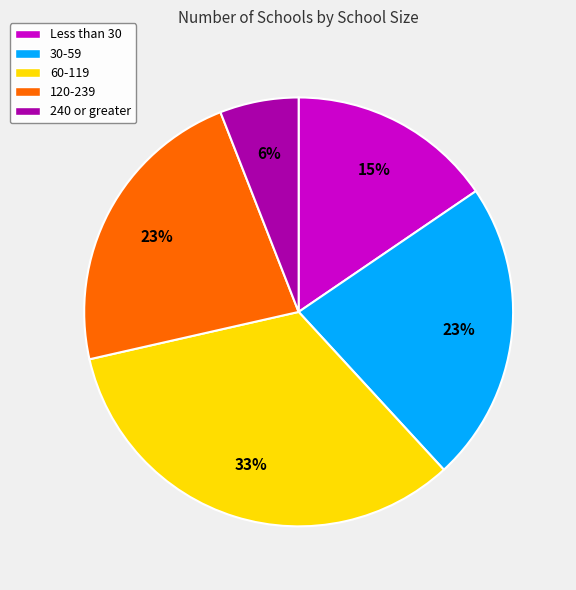

What is the largest slice in the pie chart?

60-119